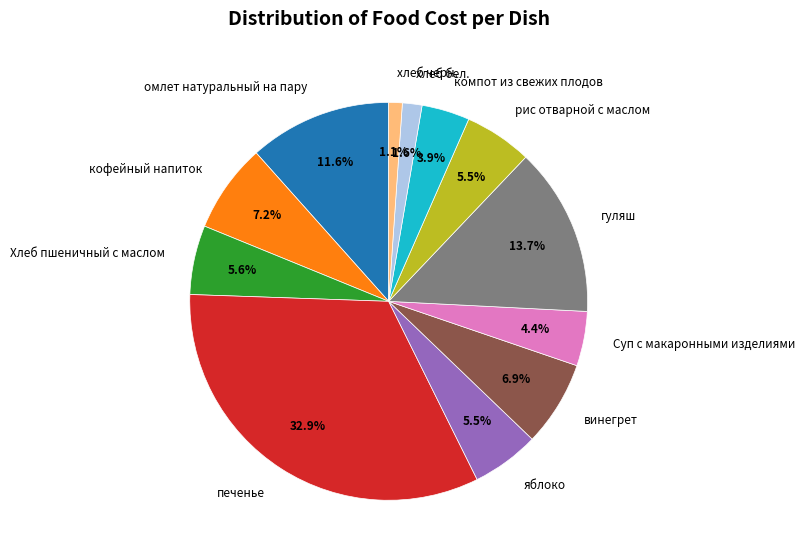

Which has a higher value, хлеб бел. or компот из свежих плодов?

компот из свежих плодов